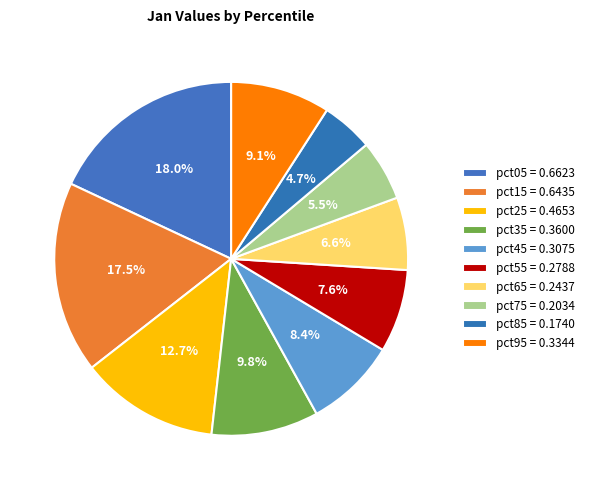

To the nearest percent, what is the combined percentage of pct95 and pct75?

15%